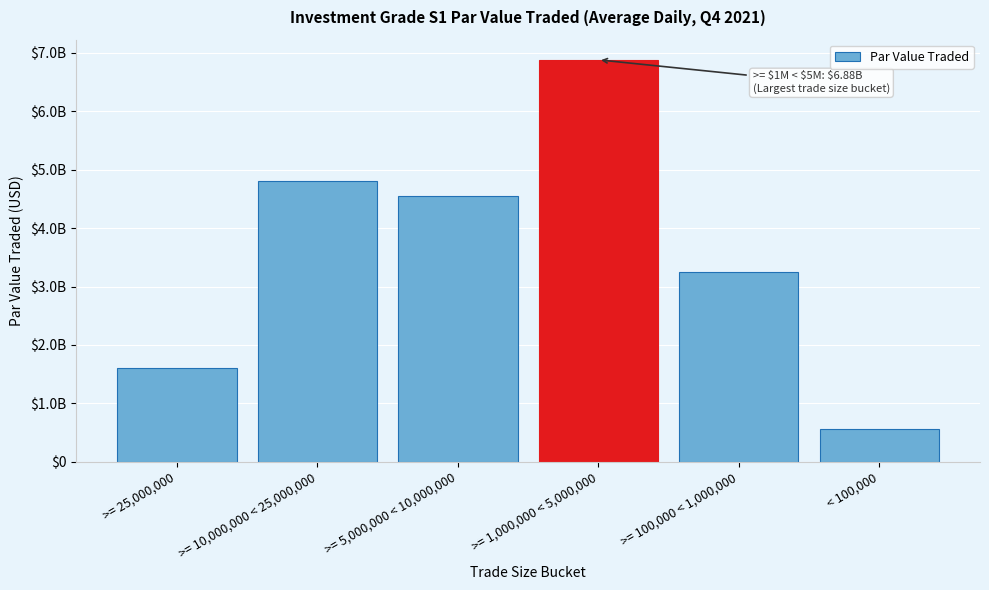

Does the chart contain any negative values?

No